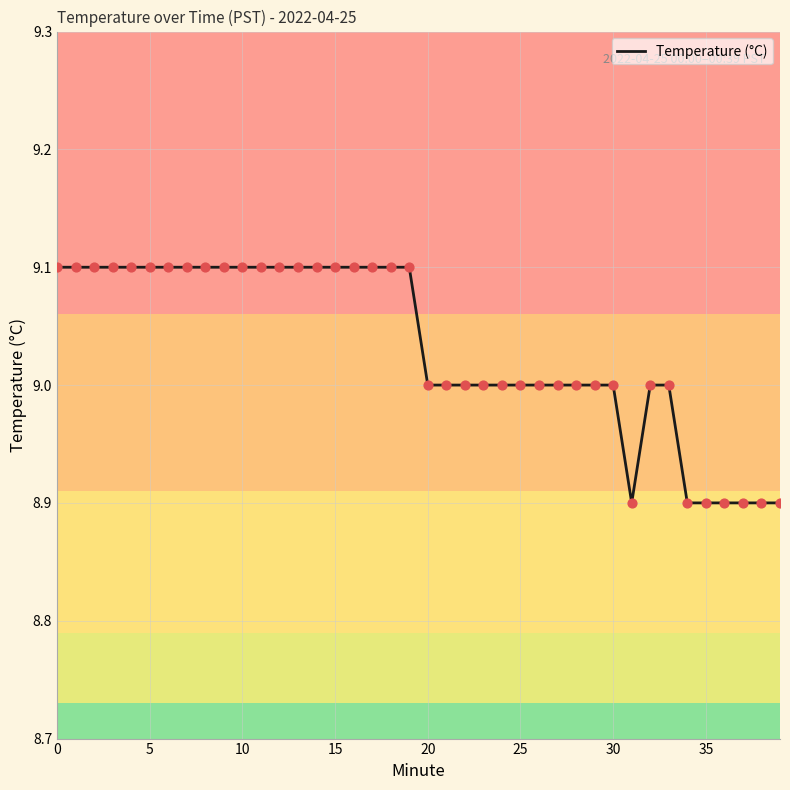

What is the maximum value shown in the chart?

9.1